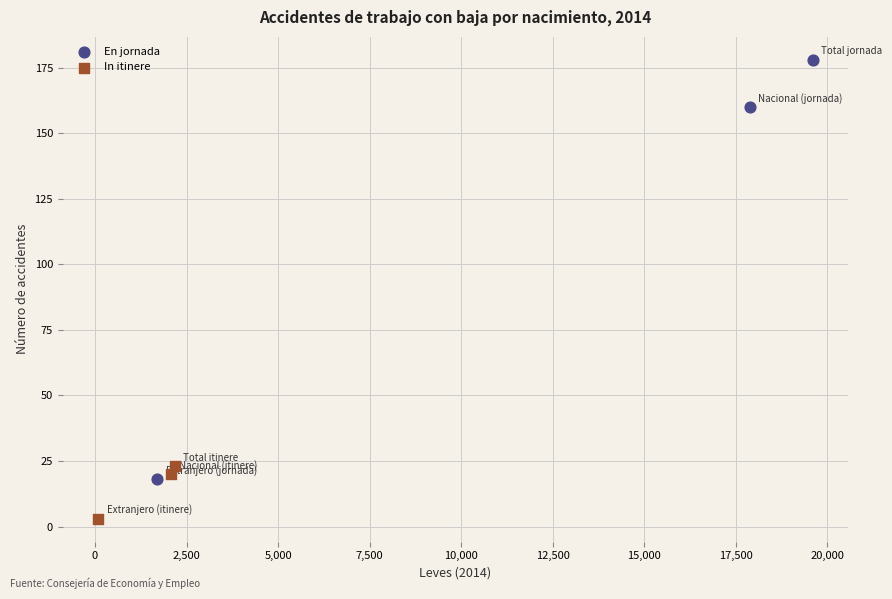

Which series contains the highest Y value?

En jornada